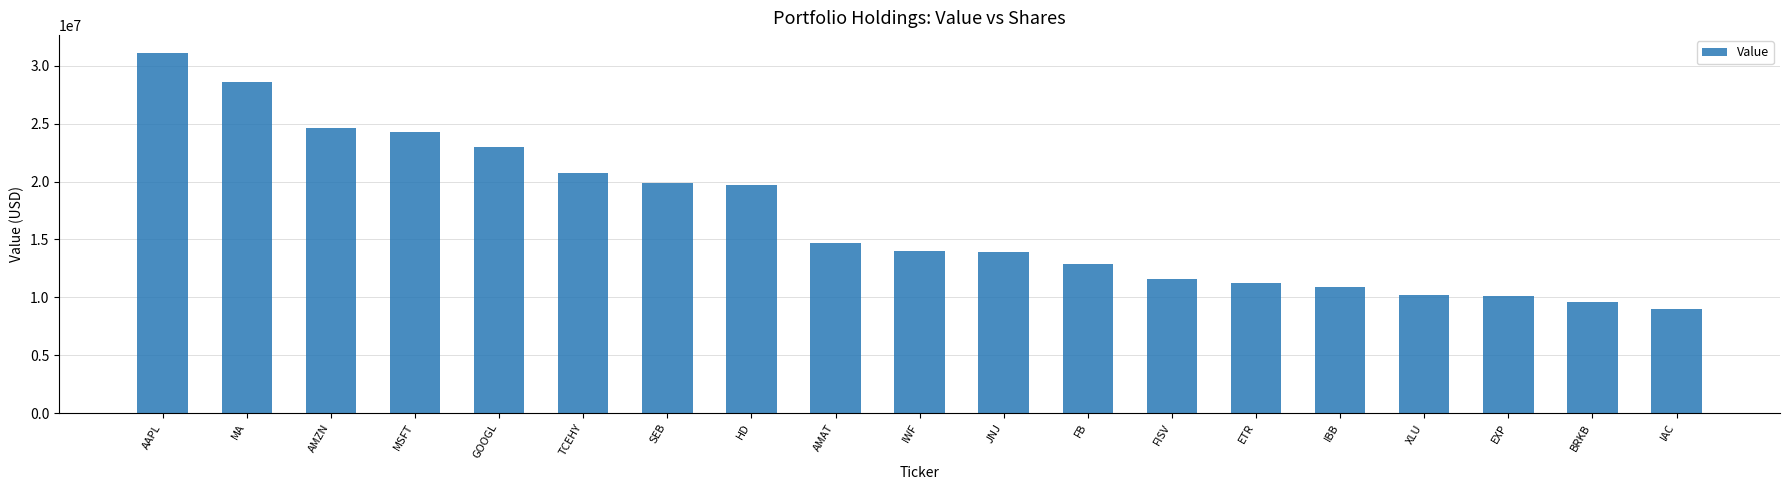

What is the sum of all values?

320066000